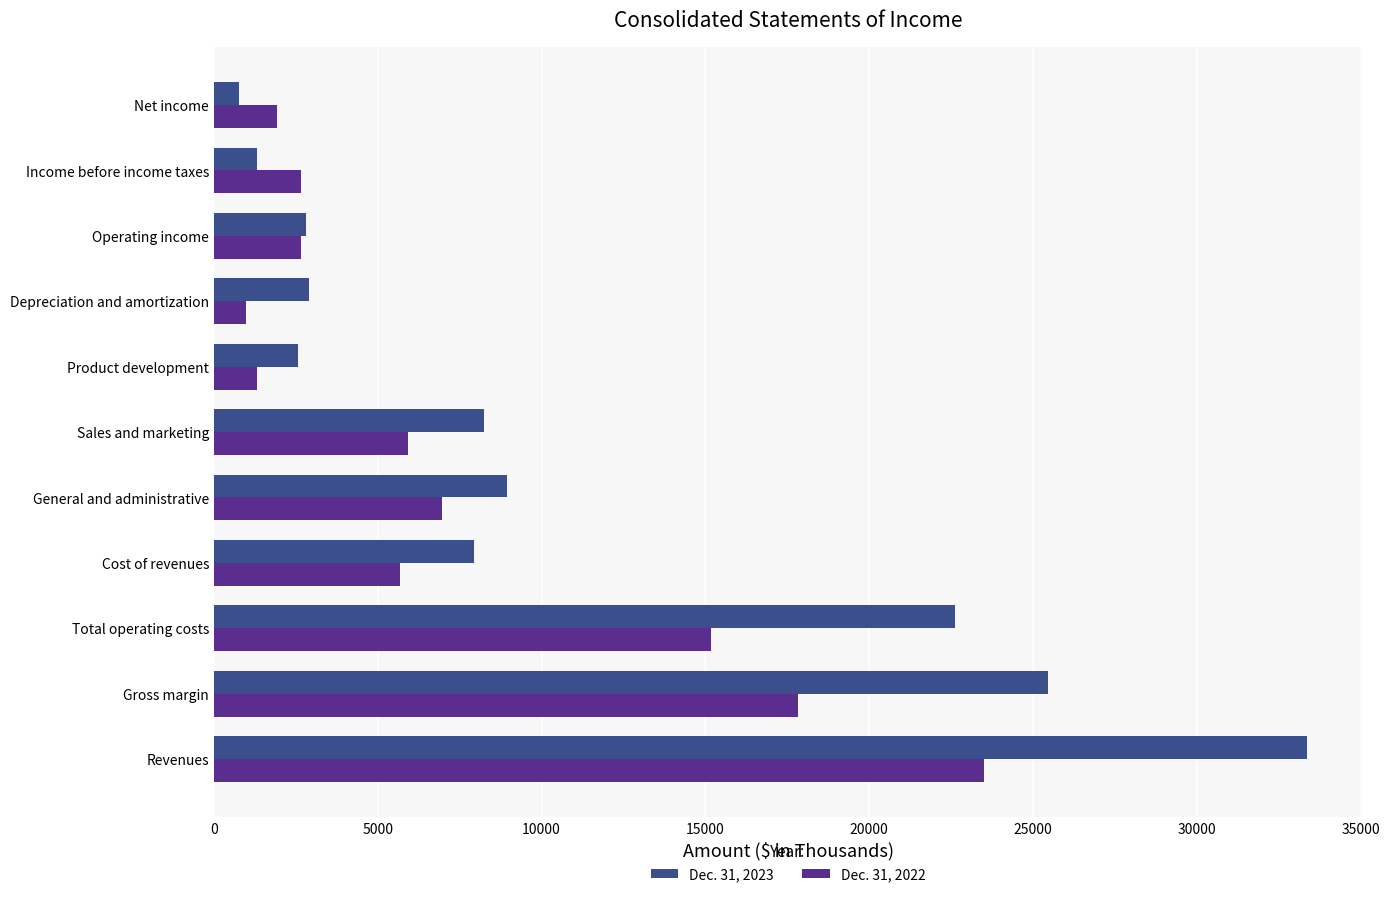

Rank the series by their average value, from lowest to highest.

Dec. 31, 2022, Dec. 31, 2023